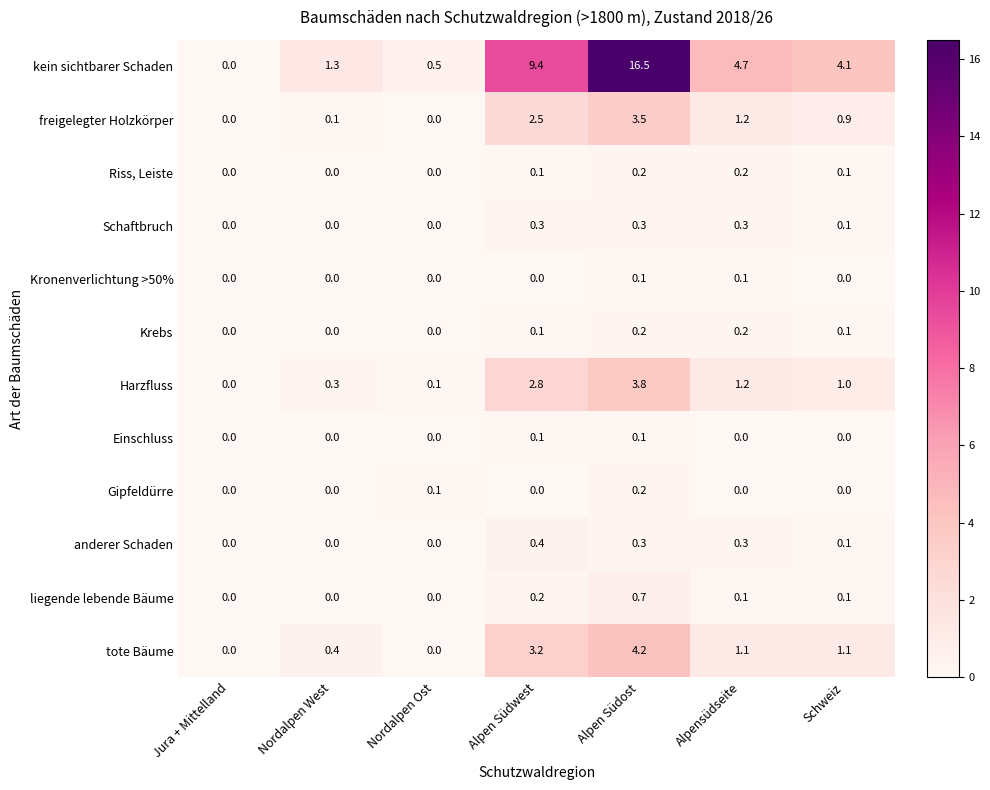

Where is kein sichtbarer Schaden nearest to the value 8?

Alpen Südwest